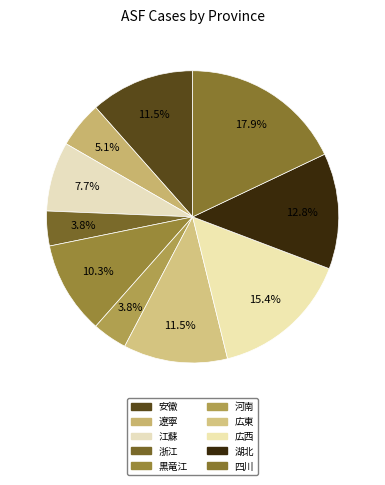

Do 河南 and 広東 together represent more than half of the pie?

No